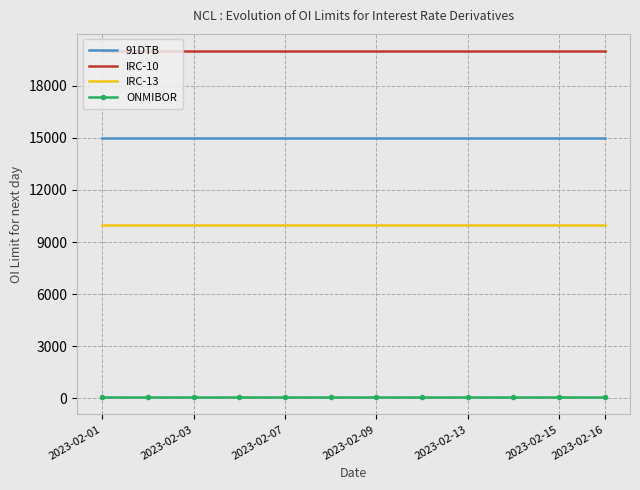

True or false: IRC-13 and ONMIBOR cross at least once.

False